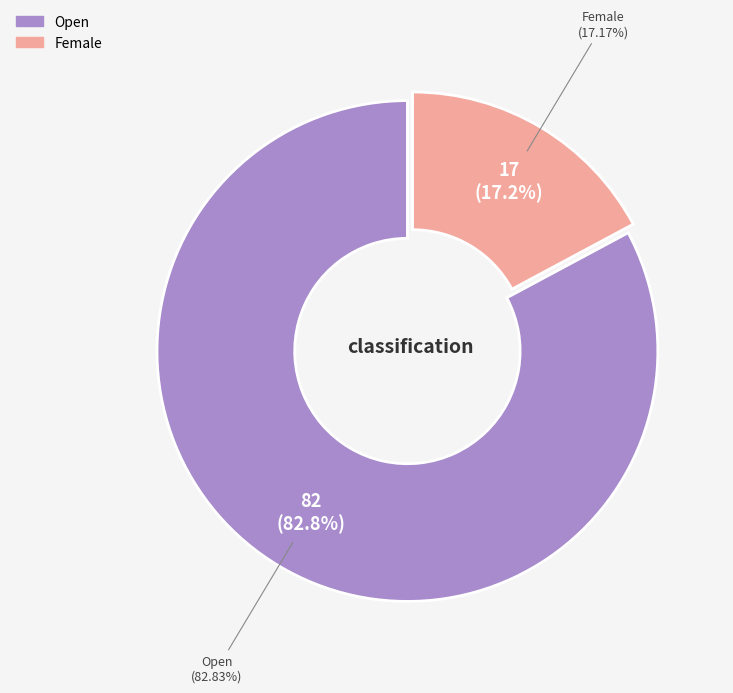

Is it true that Female is 17% of the pie?

True